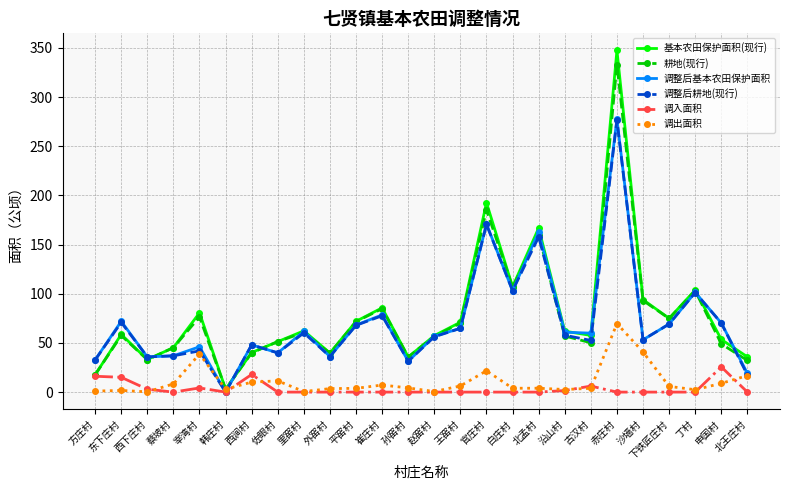

Which series has the widest spread of values?

基本农田保护面积(现行)